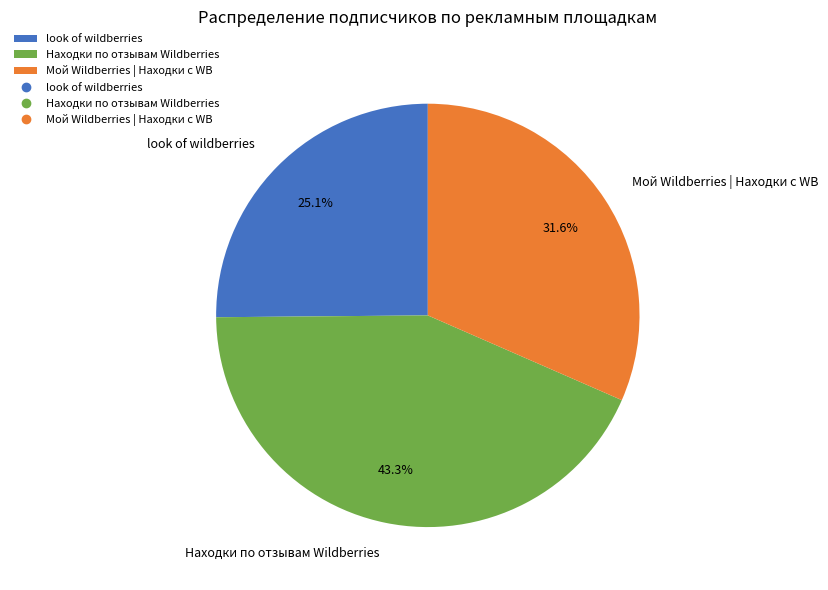

Is it true that look of wildberries is 25% of the pie?

True